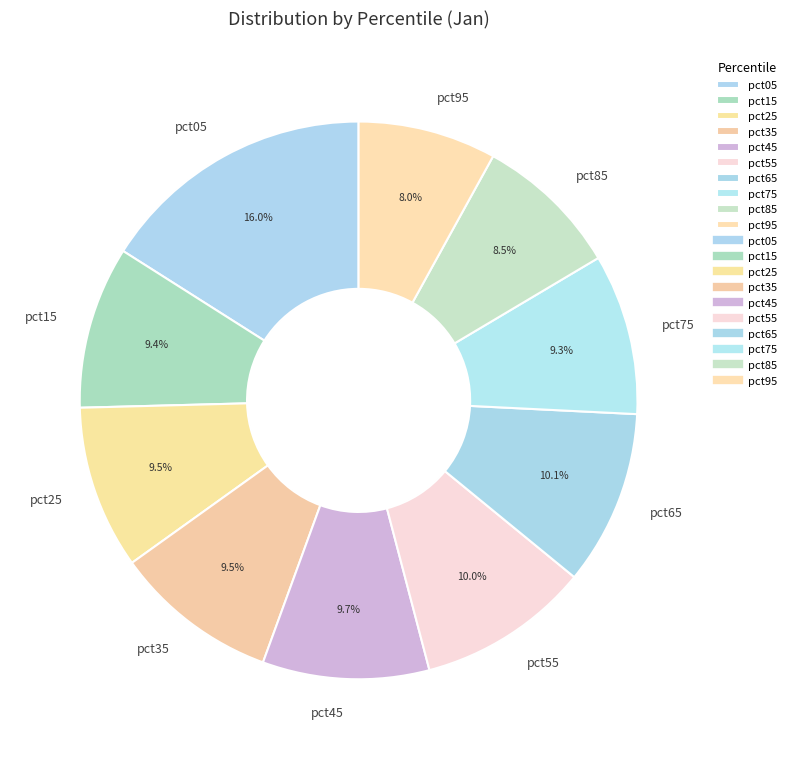

What is the total percentage of pct75 and pct95?

17.3%